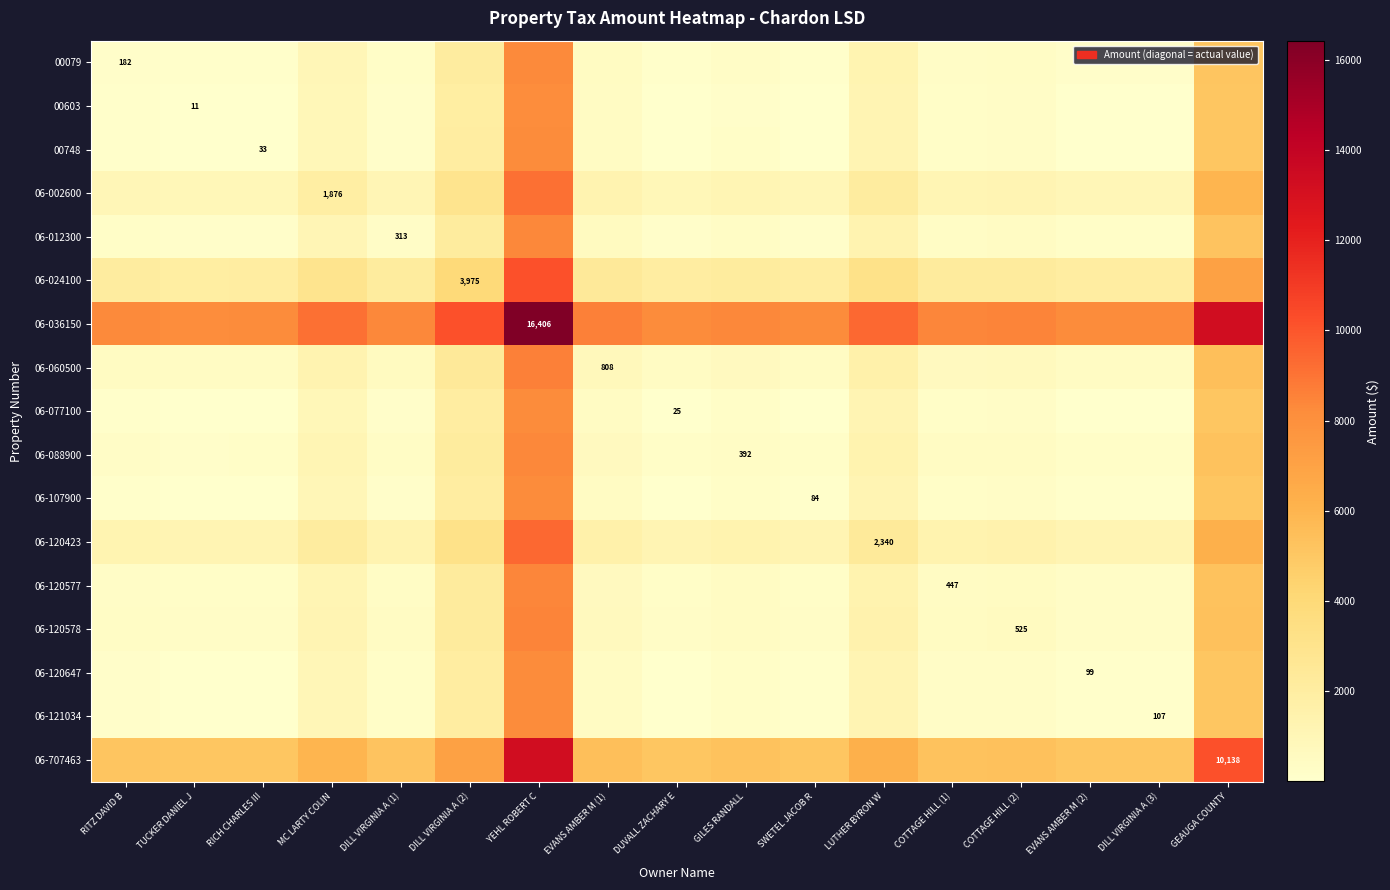

Is it true that 06-088900 equals 204.4 at COTTAGE HILL (1)?

False